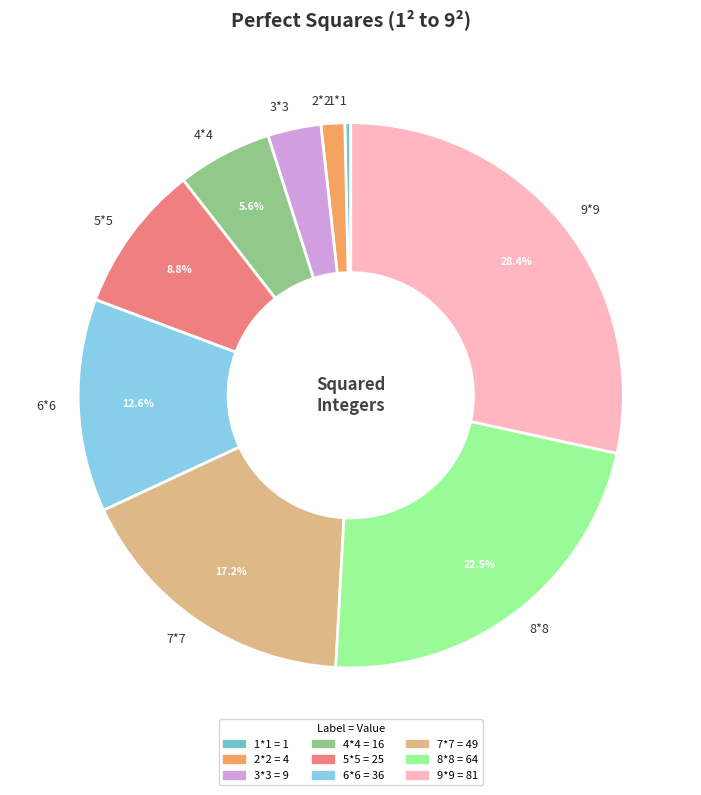

What percentage is the 4*4 slice, to the nearest percent?

6%